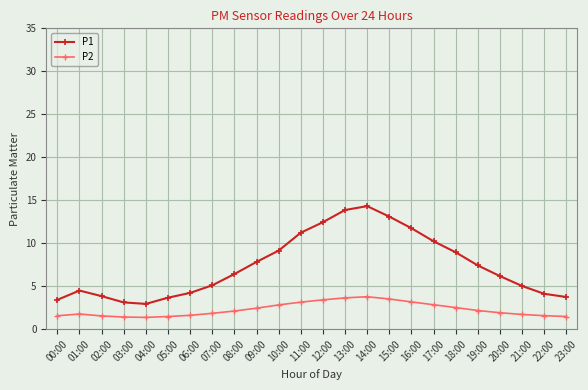

What is the label of the 2nd point from the right?

22:00